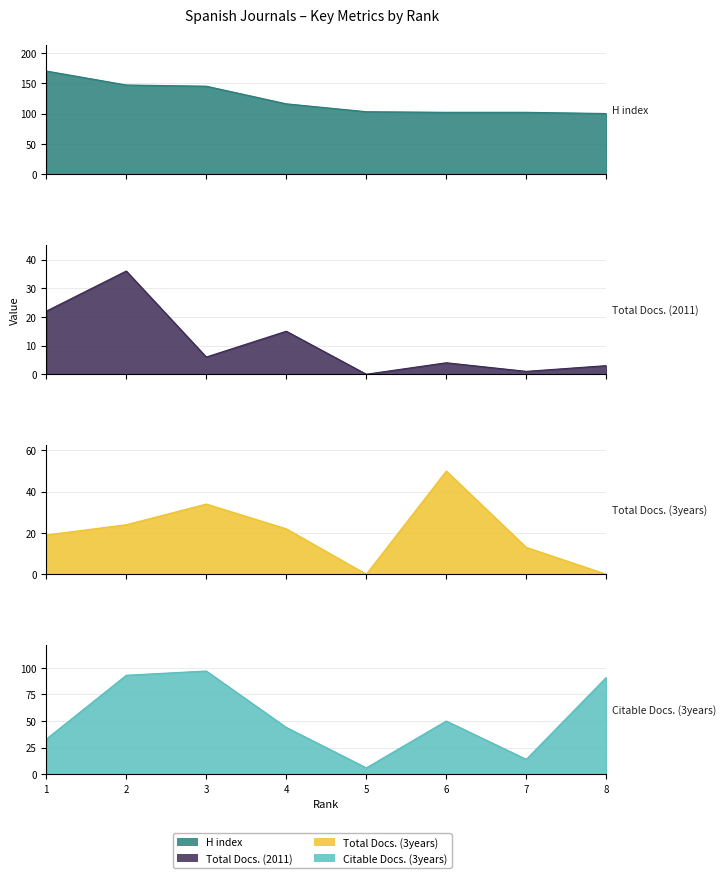

Which series has the widest spread of values?

Citable Docs. (3years)